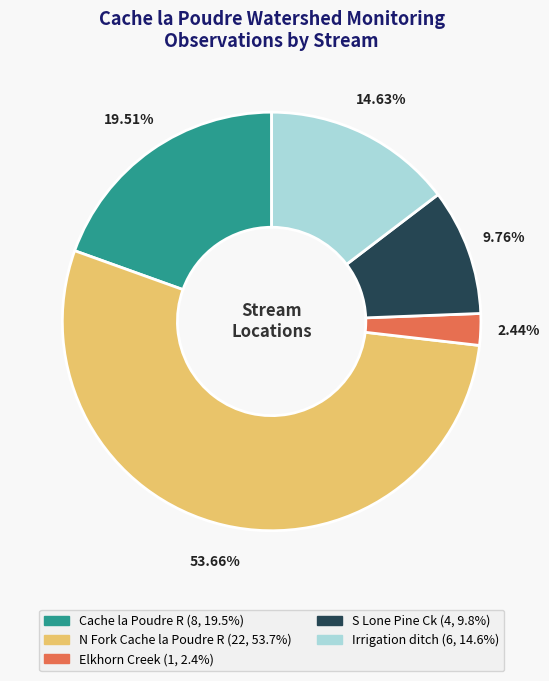

Do Irrigation ditch and N Fork Cache la Poudre R together represent more than half of the pie?

Yes